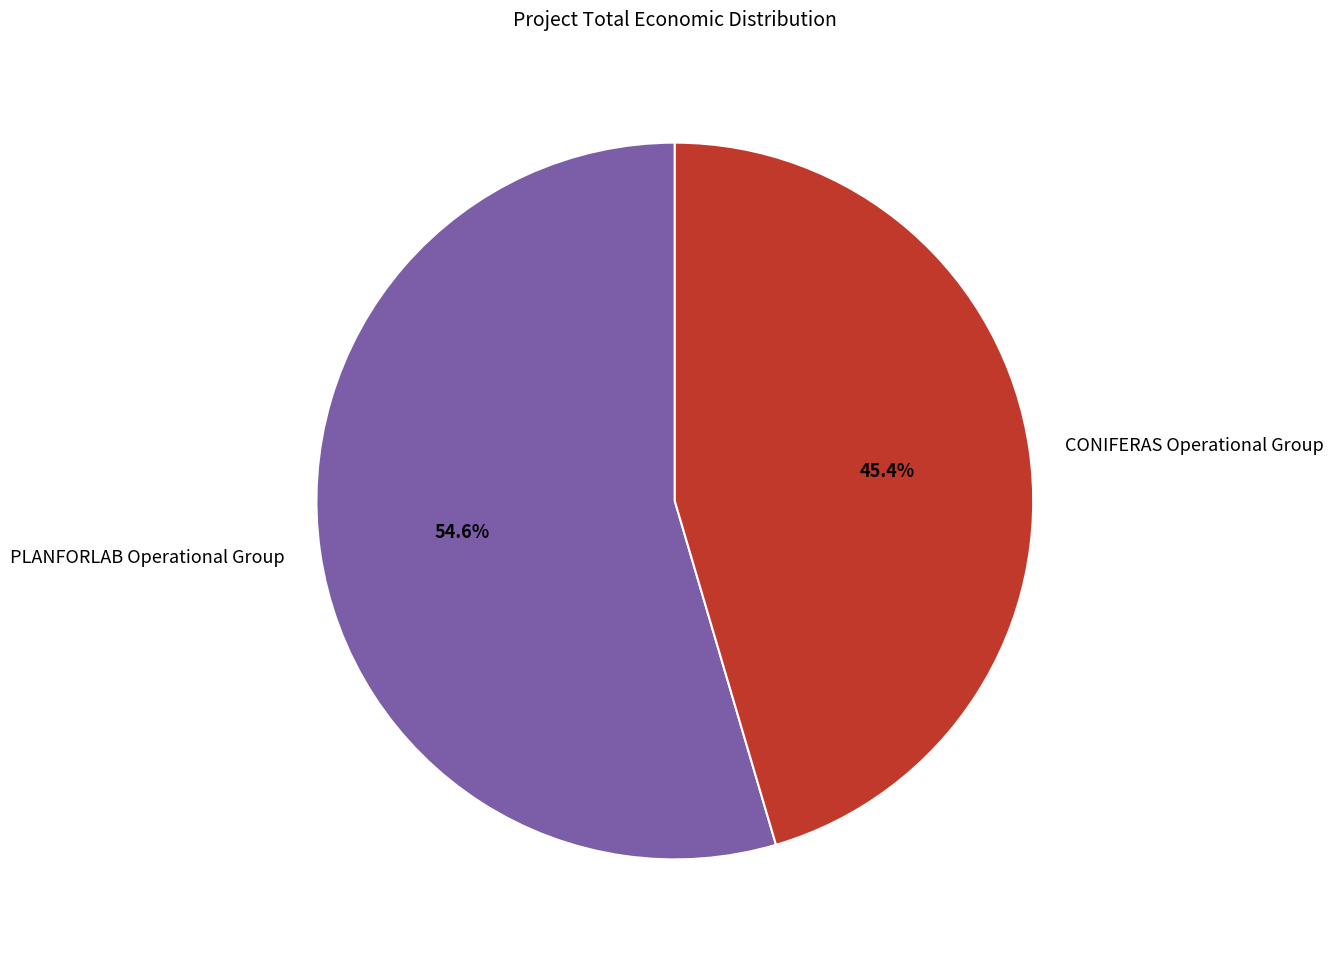

What is the smallest slice in the pie chart?

CONIFERAS Operational Group